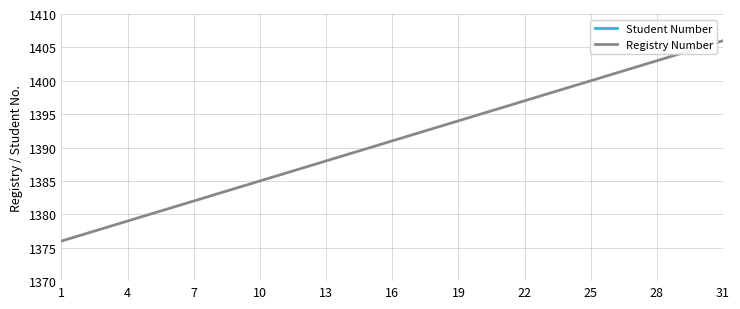

At how many categories does at least one series exceed 100?

31